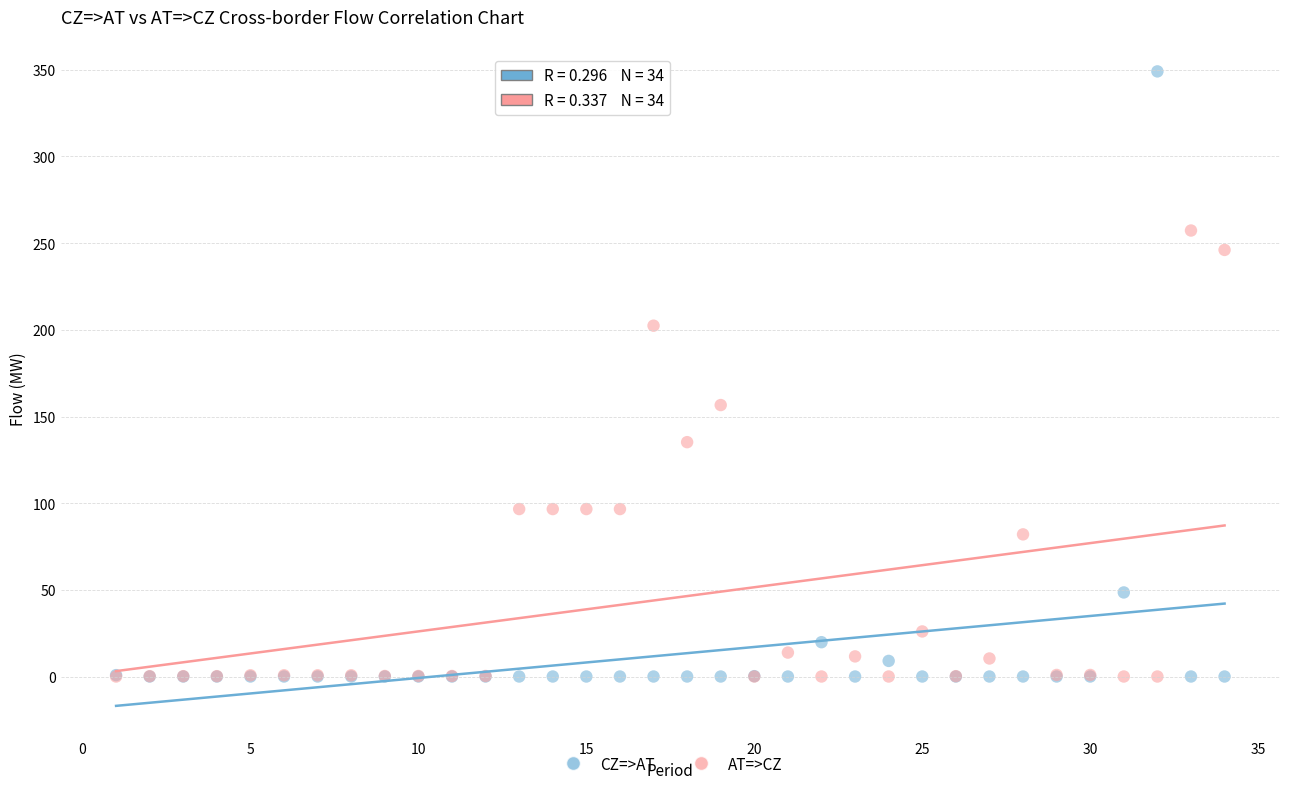

What are all the series names shown in the legend?

CZ=>AT, AT=>CZ